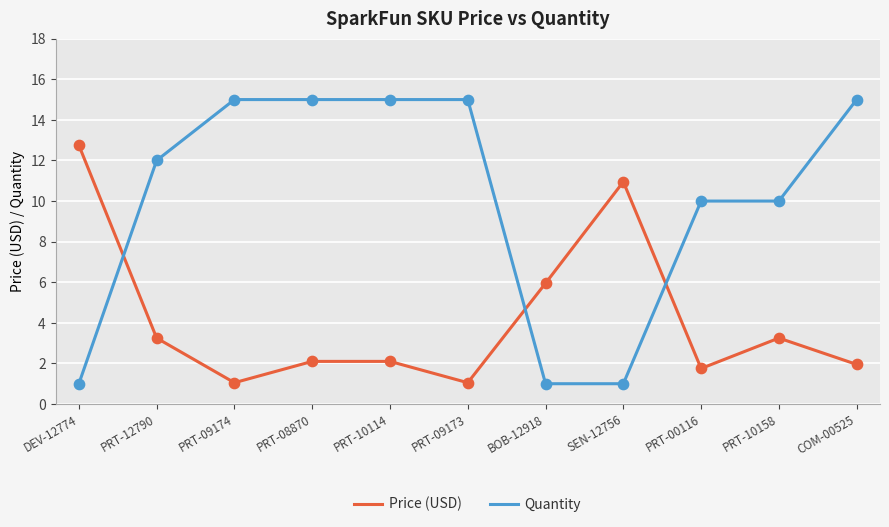

What are all the series names shown in the legend?

Price (USD), Quantity